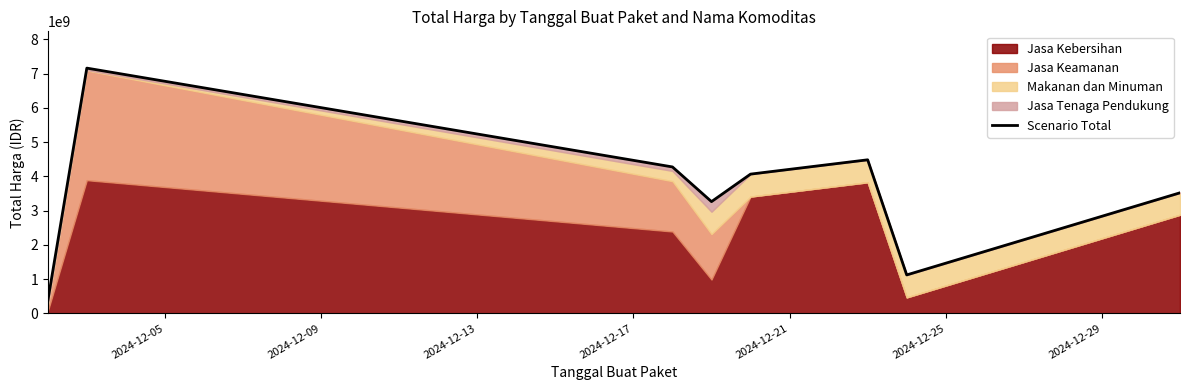

Reading right to left, what are all the values shown in this chart?

3520800000	1121445888	4484760000	4066574400	3263165880	4276495200	7163496600	361730000